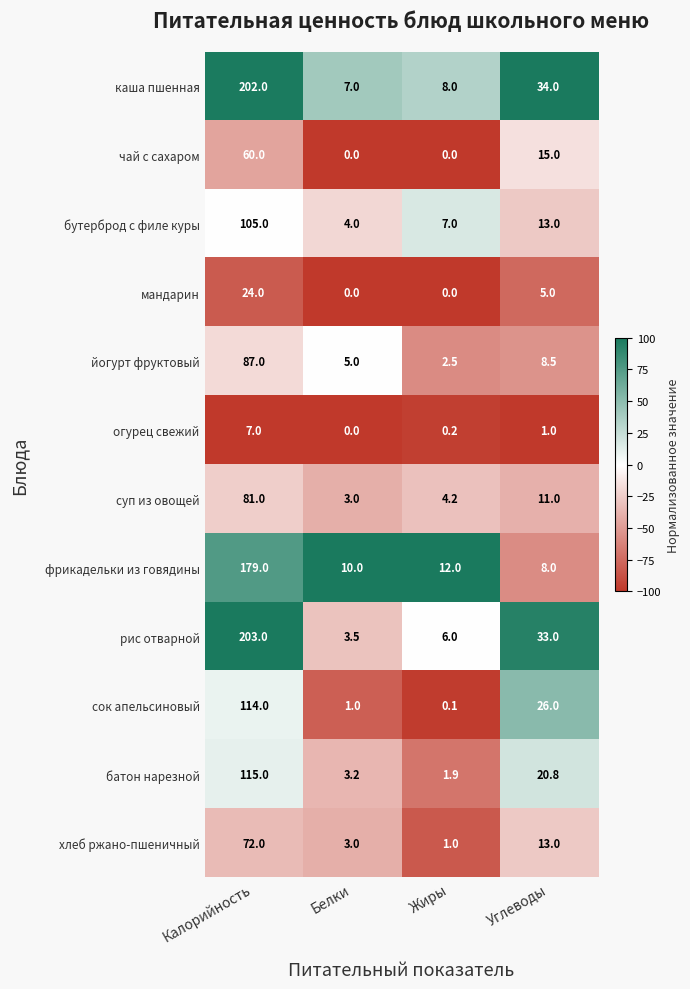

What is the sum of all хлеб ржано-пшеничный values?

89.0